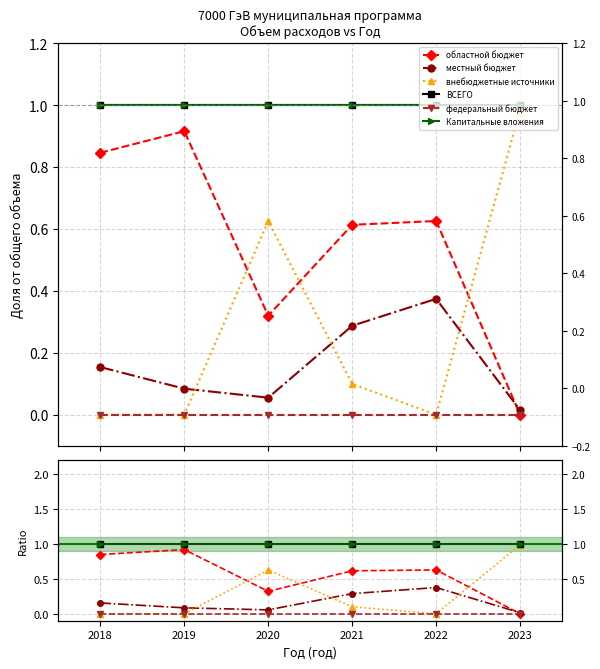

What is the lowest value of the ВСЕГО series?

1.0